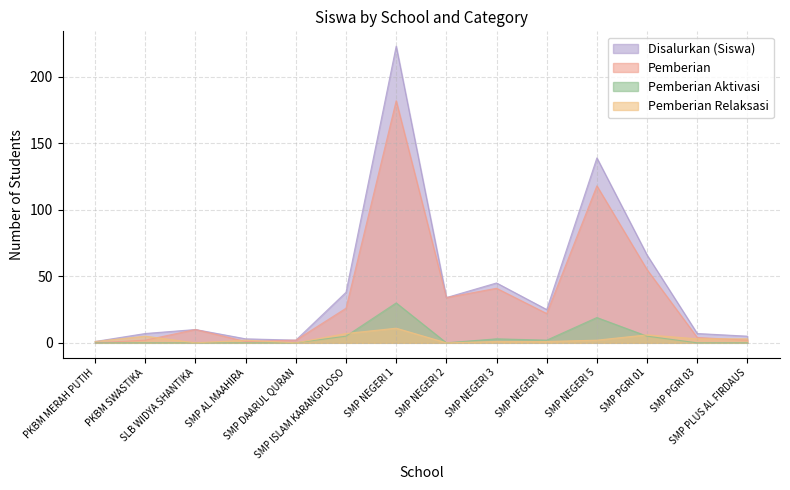

What is the average value of the Pemberian Aktivasi series?

5